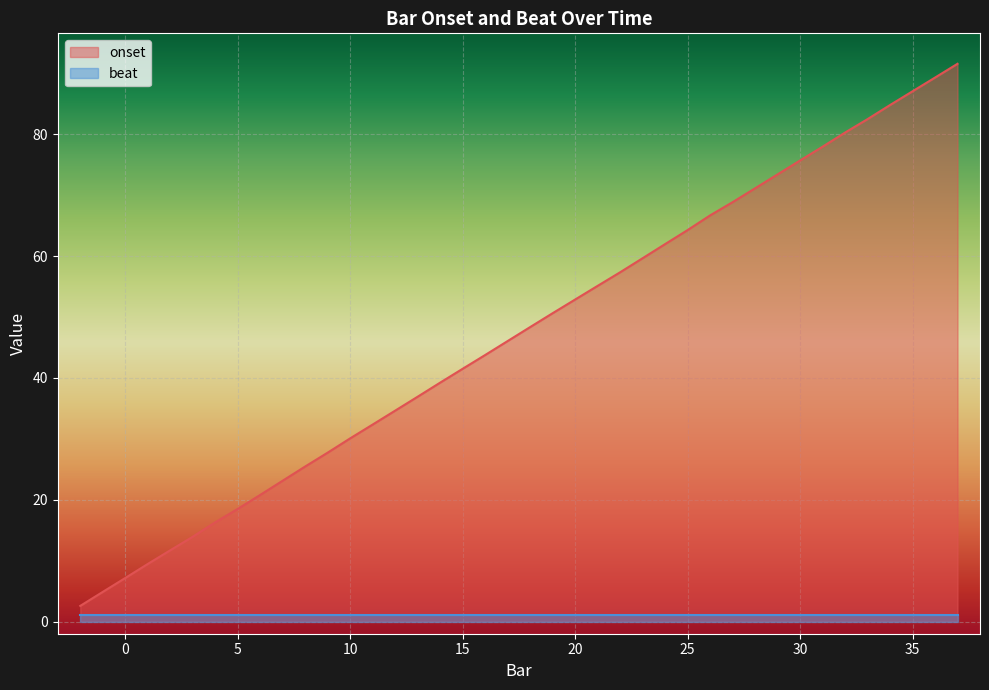

What is the difference between the maximum and minimum values?

89.0